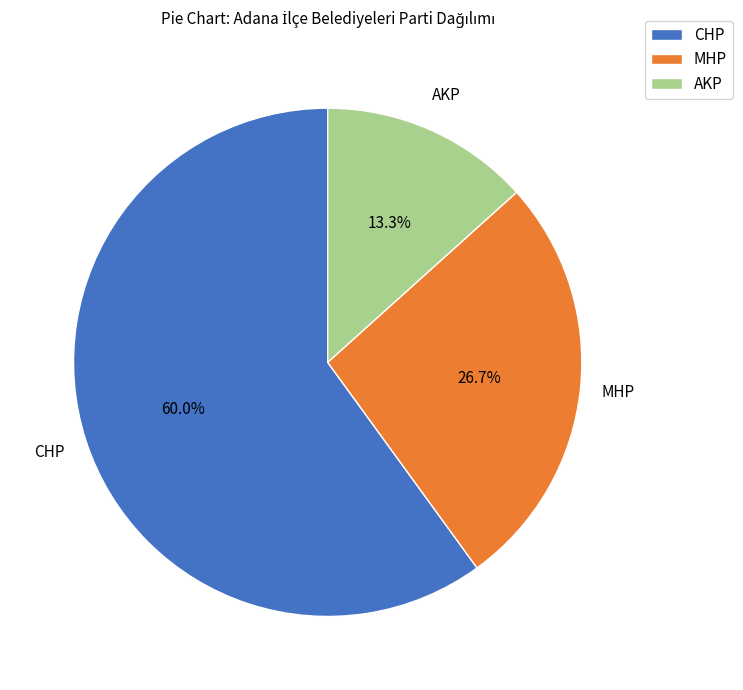

Rank the categories by value from highest to lowest.

CHP, MHP, AKP